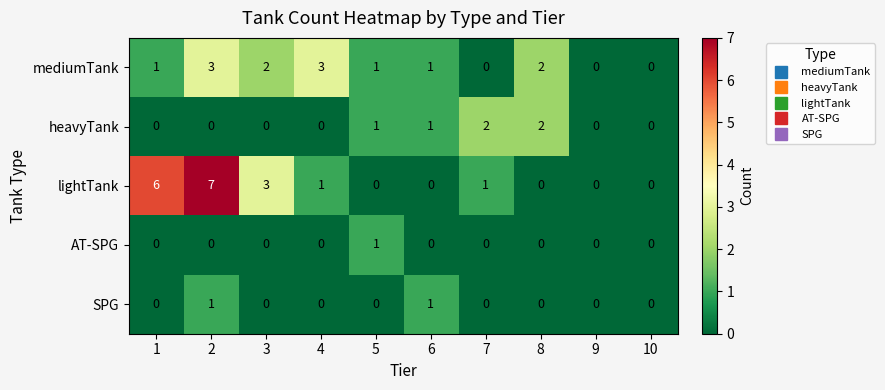

The mediumTank series shows 1 at 9. True or false?

False